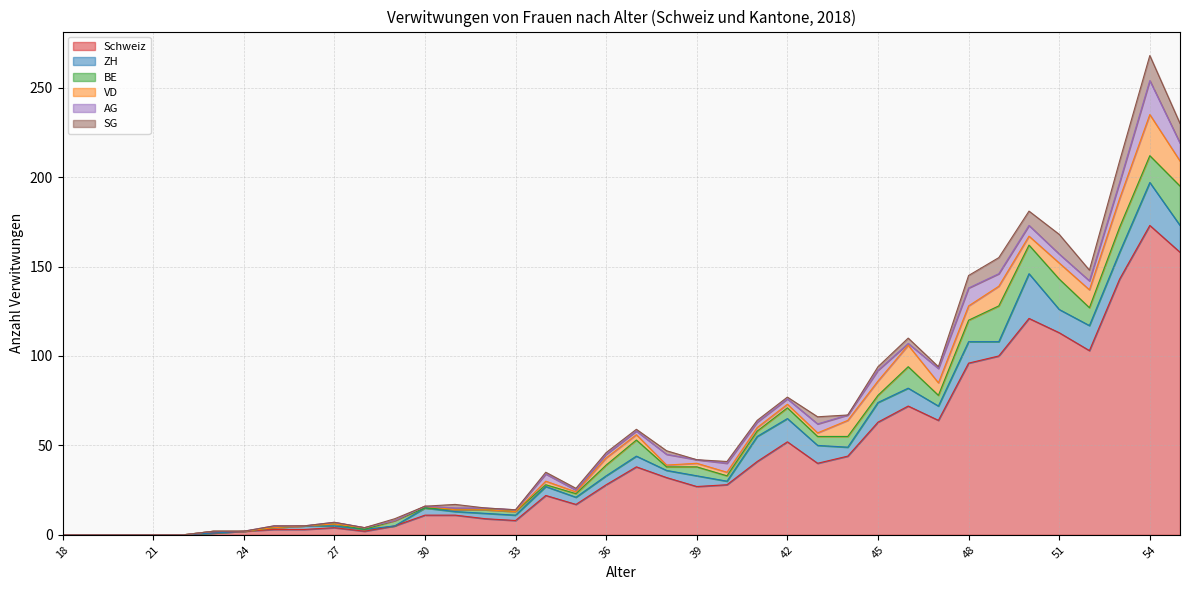

True or false: AG has more than 2 points higher than both neighbors.

True